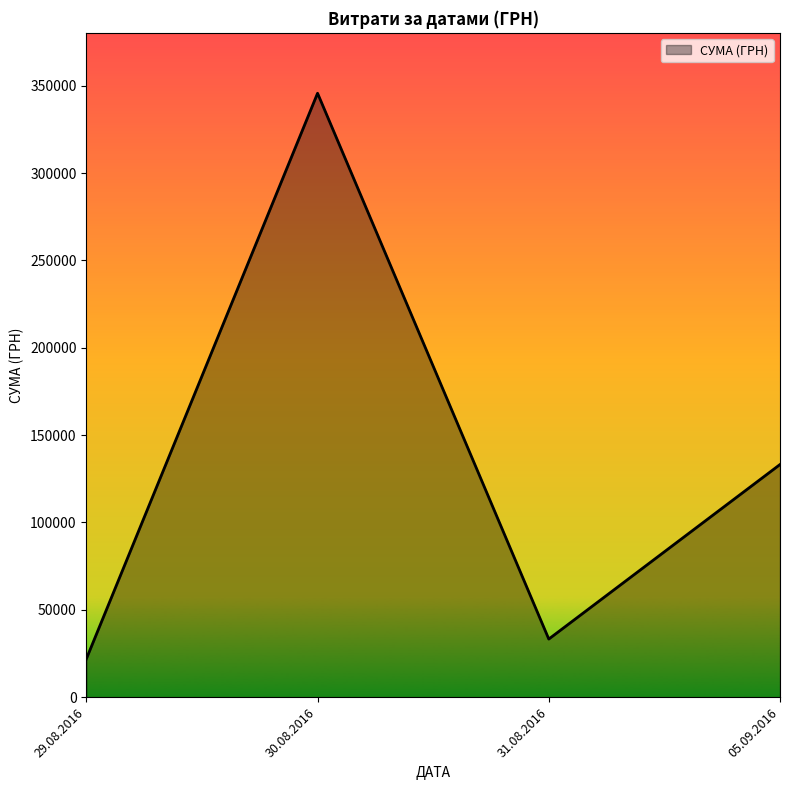

What is the difference between the values at 31.08.2016 and 29.08.2016?

11353.5